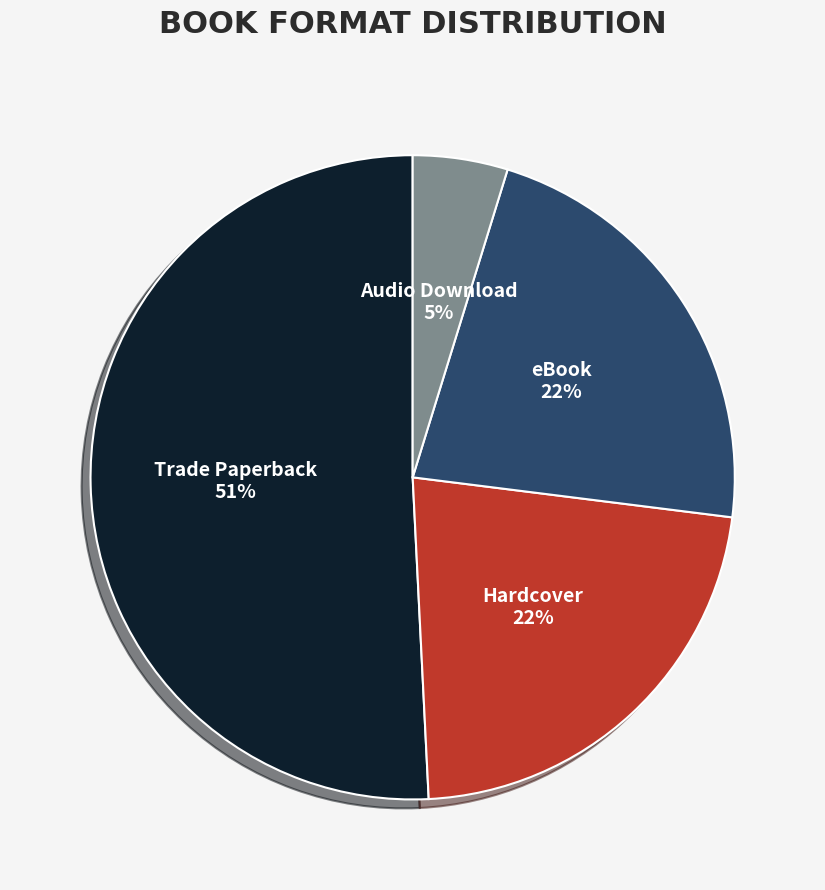

Which slice is the smallest?

Audio Download